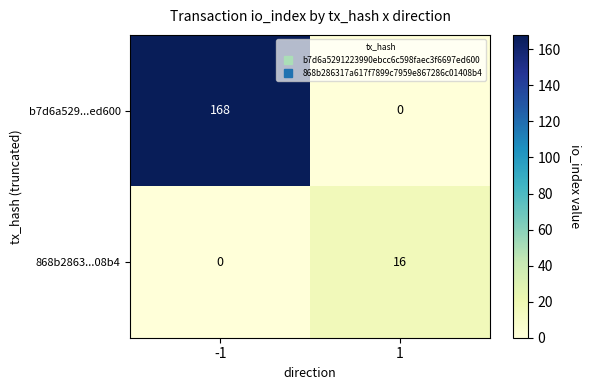

What is the sum of the b7d6a529...ed600 values at -1 and 1?

168